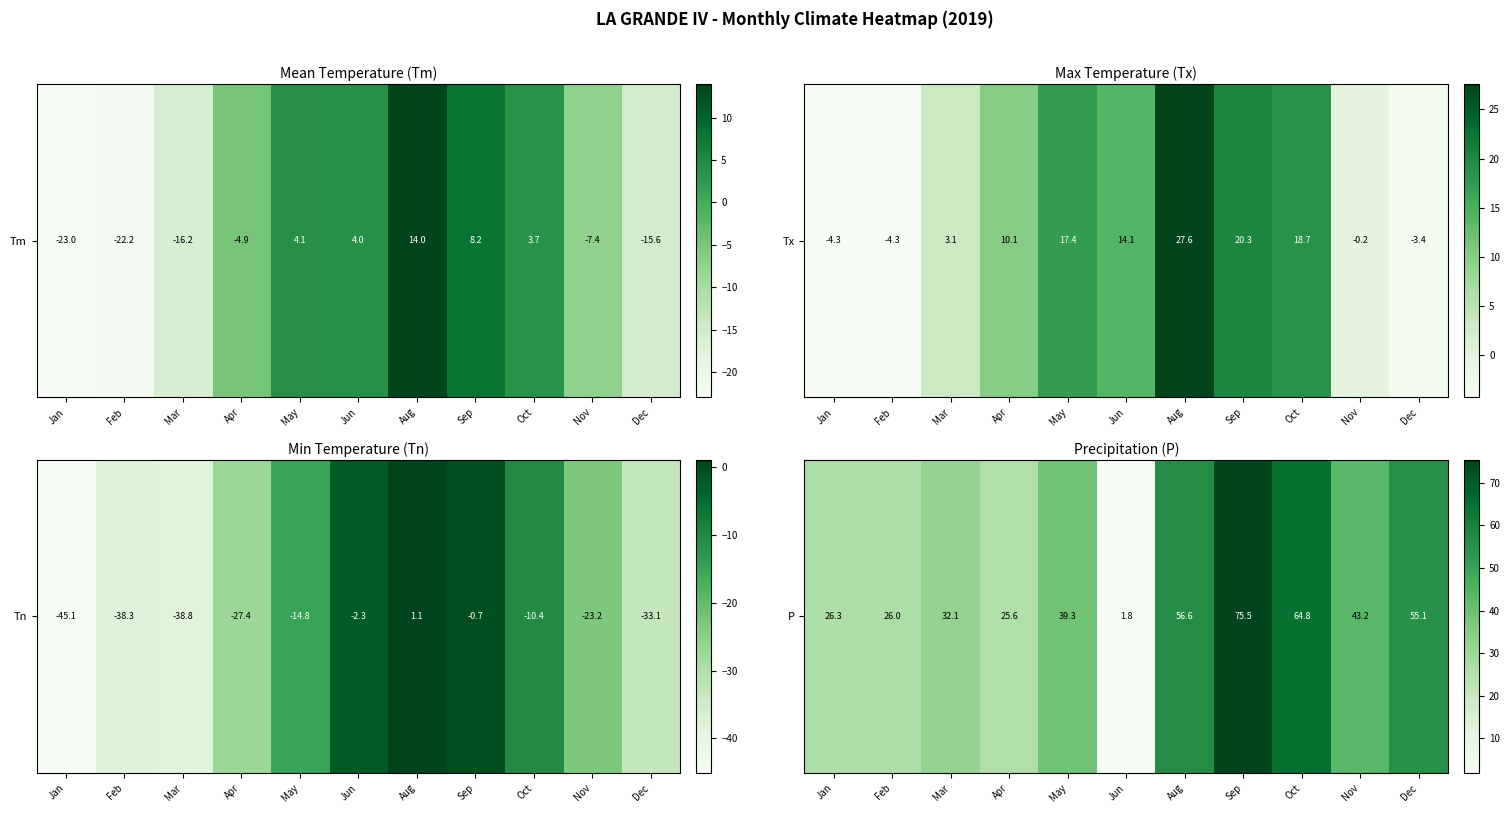

Where is the data nearest to the value 38?

May